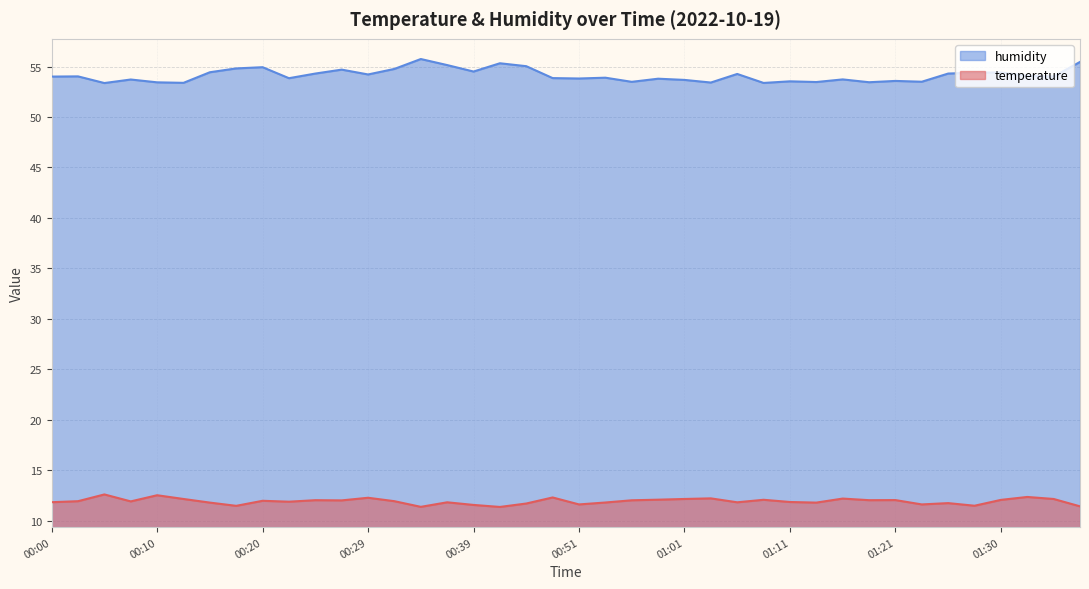

Which series changed the most between 01:03 and 01:35?

humidity